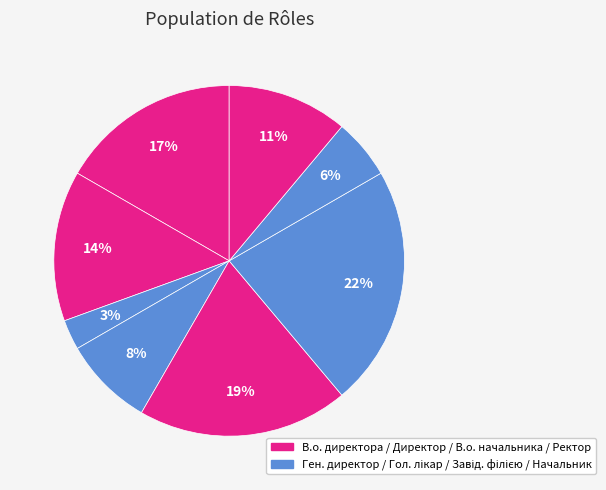

How many segments does this pie chart have?

8